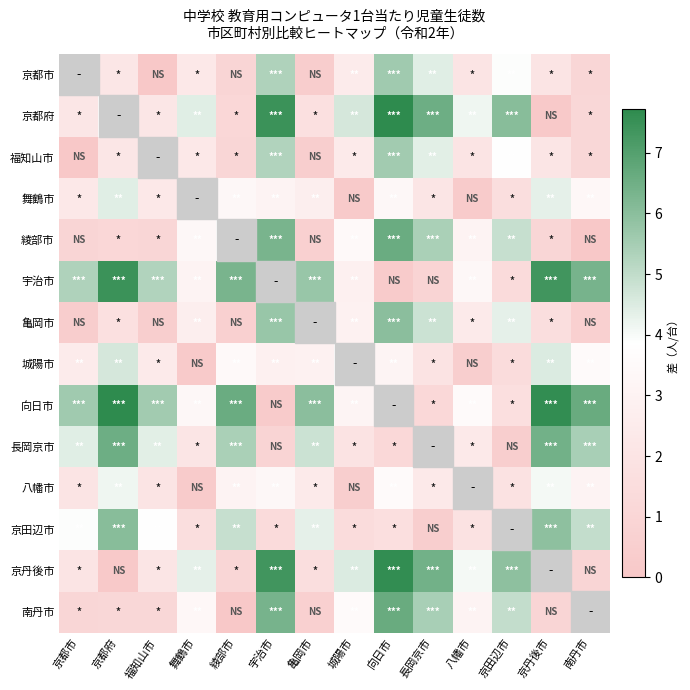

At which category does the chart reach its peak across all series?

向日市